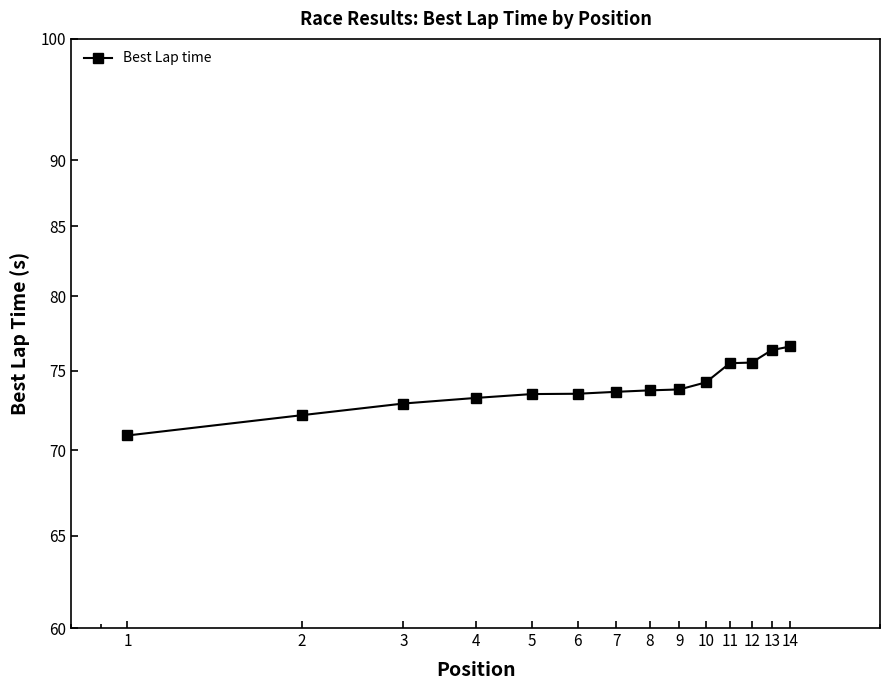

What is the value of the 13th point from the left?

76.4